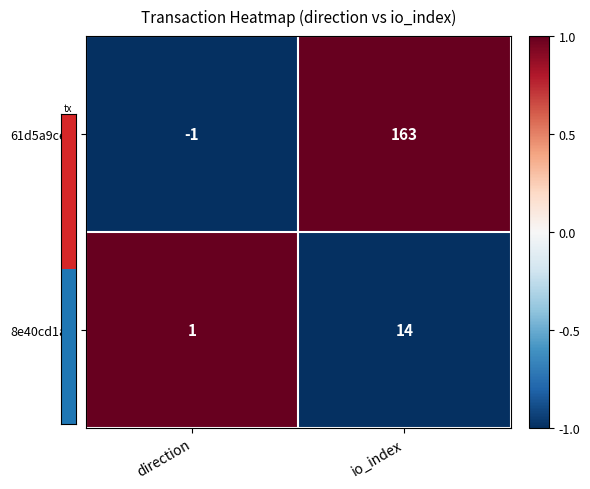

How many series are shown in this chart?

2